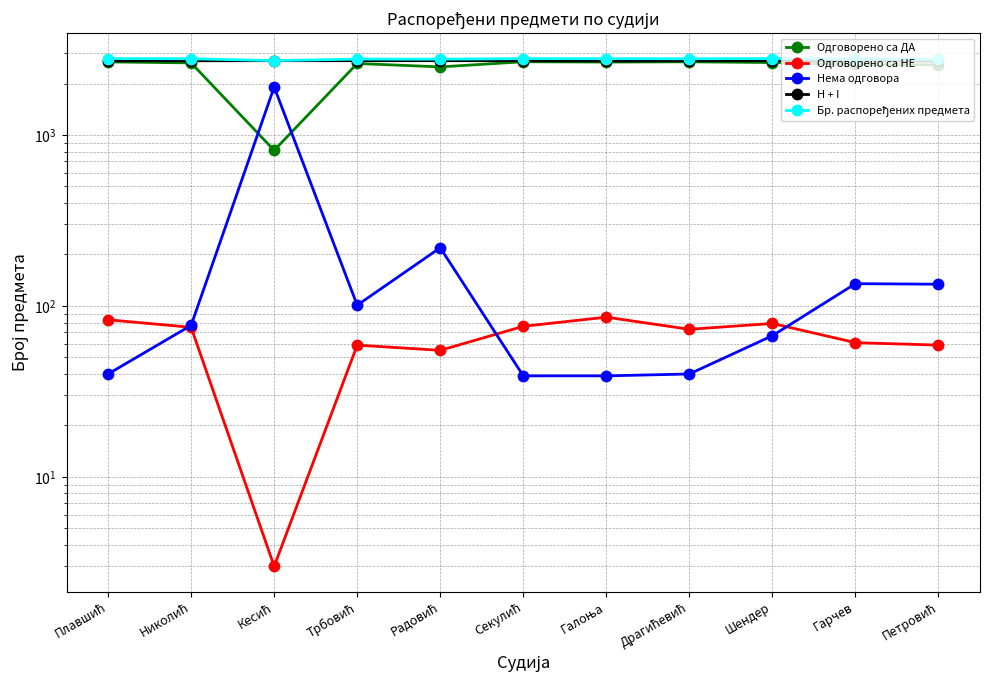

The Одговорено са ДА series shows 707 at Радовић. True or false?

False